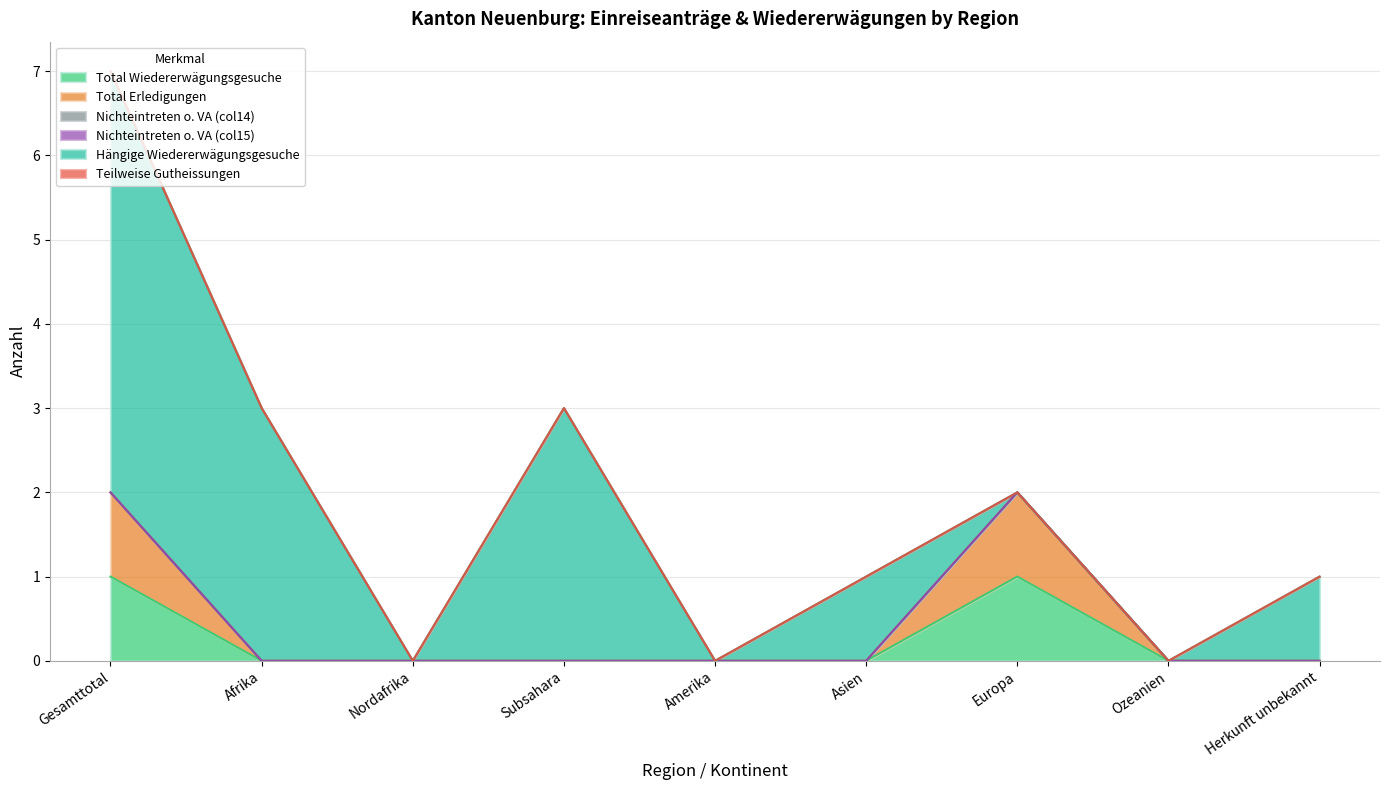

What is the label of the 2nd point from the right?

Ozeanien